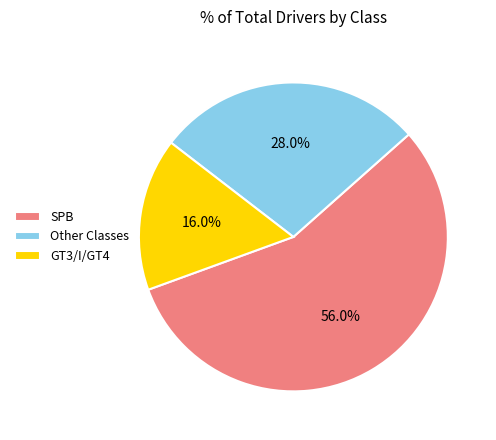

Which category has the biggest portion of the pie?

SPB